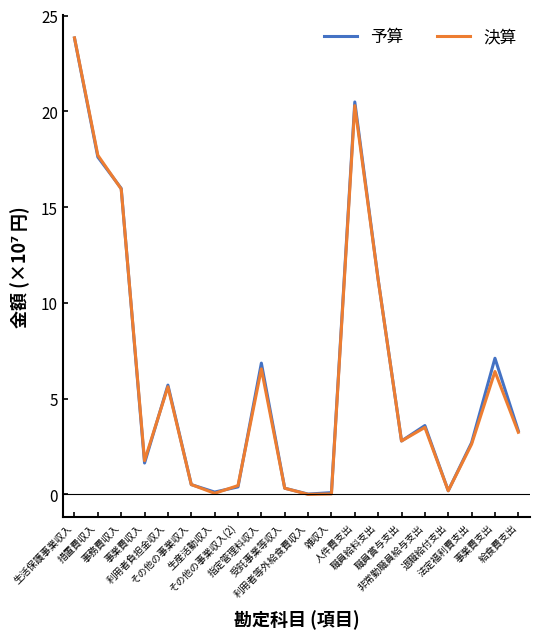

Which series has the largest range (max minus min)?

決算